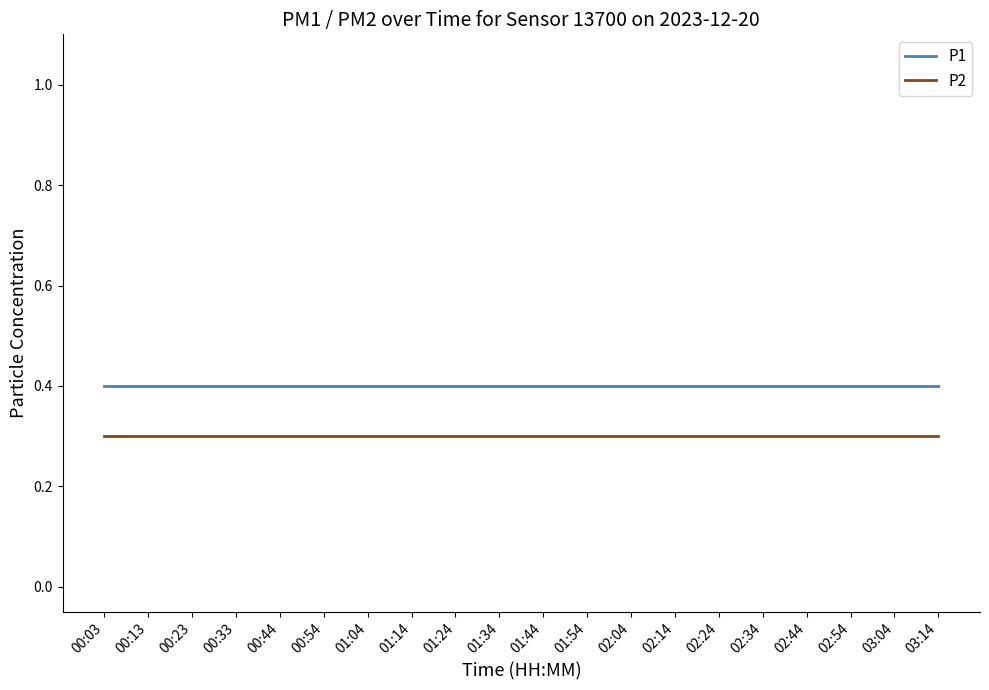

What value does the P2 series have at 00:54?

0.3